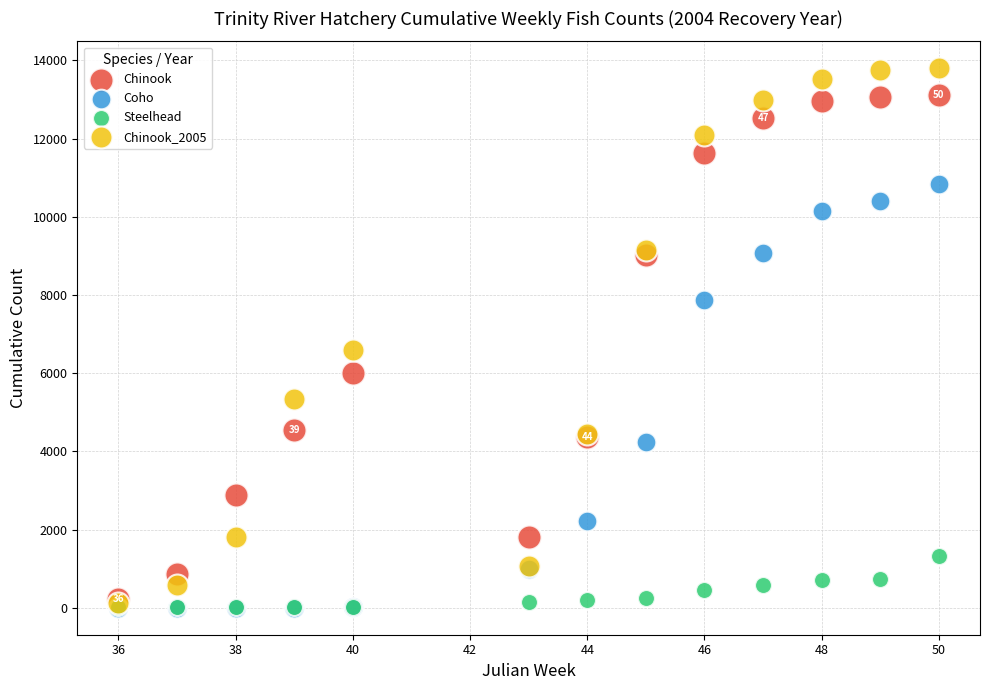

Which series contains the highest Y value?

Chinook_2005